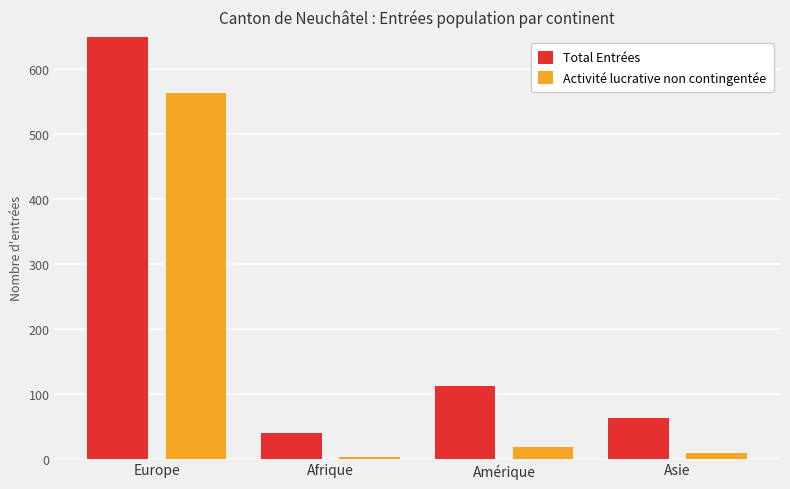

How many series are shown in this chart?

2